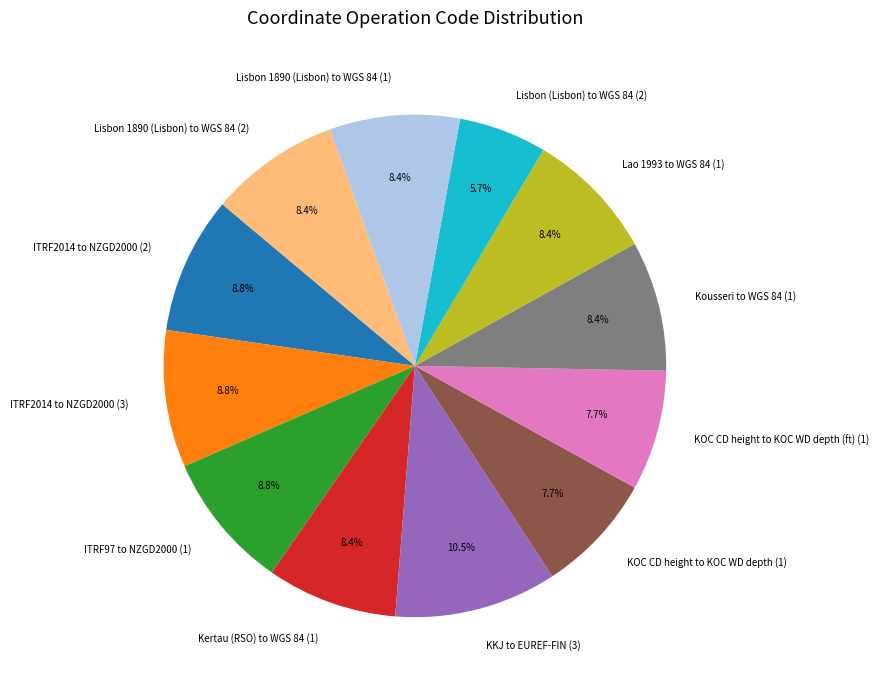

To the nearest percent, what is the combined percentage of KKJ to EUREF-FIN (3) and Kertau (RSO) to WGS 84 (1)?

19%